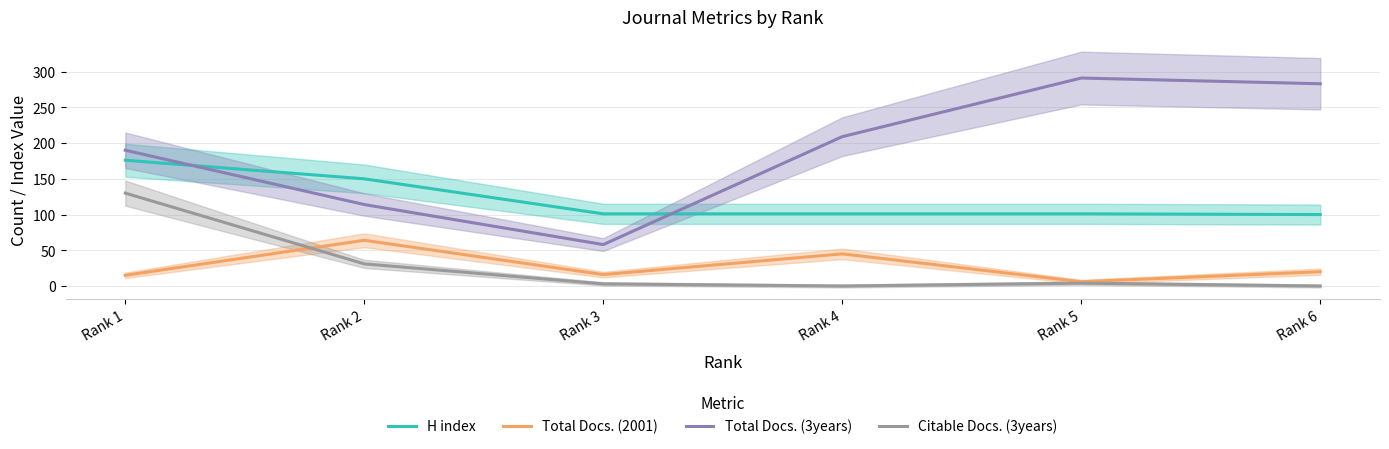

Is it true that Total Docs. (3years) equals 96 at Rank 3?

False